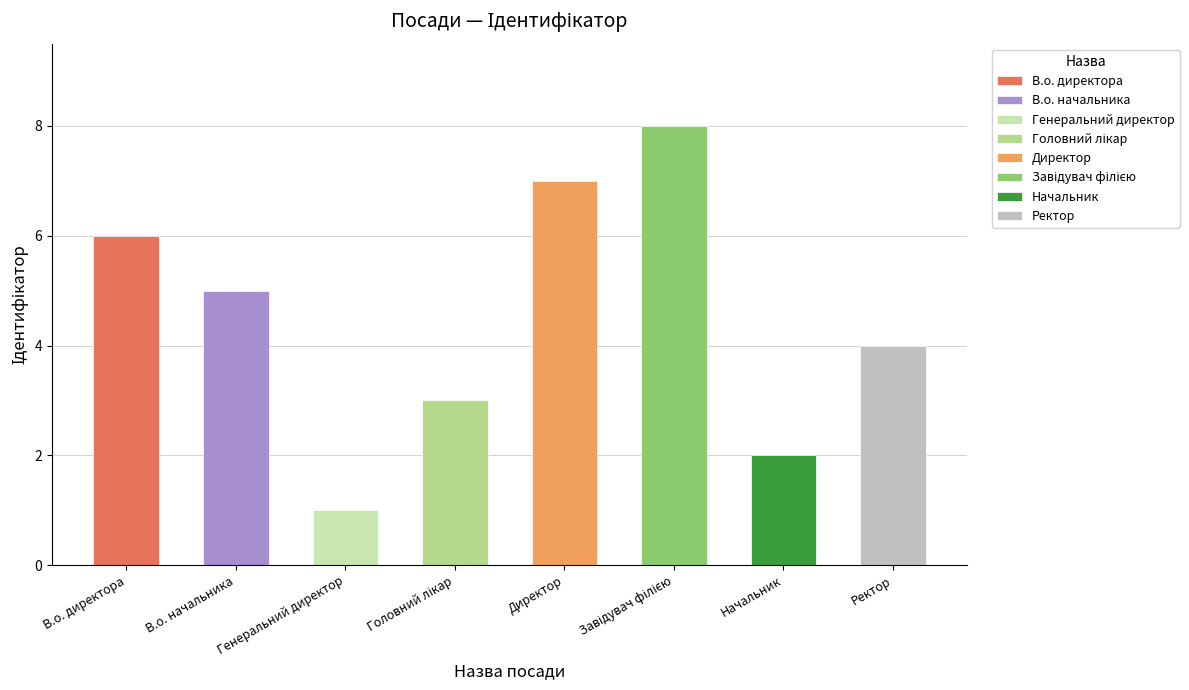

True or false: the data shows 2 at Начальник.

True